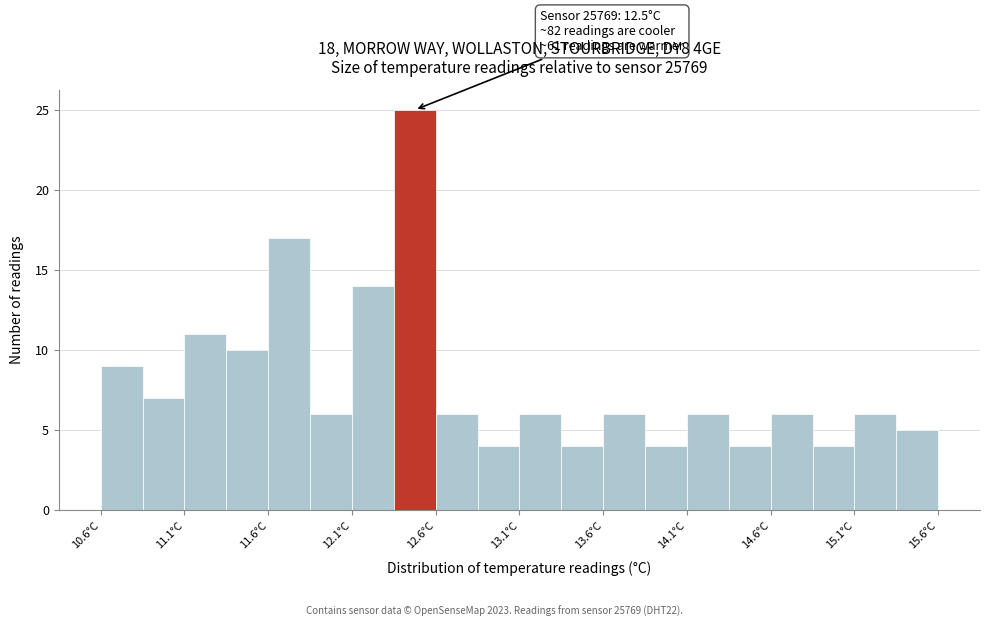

Over which range of the x-axis is the bar tallest?

12.35 to 12.60